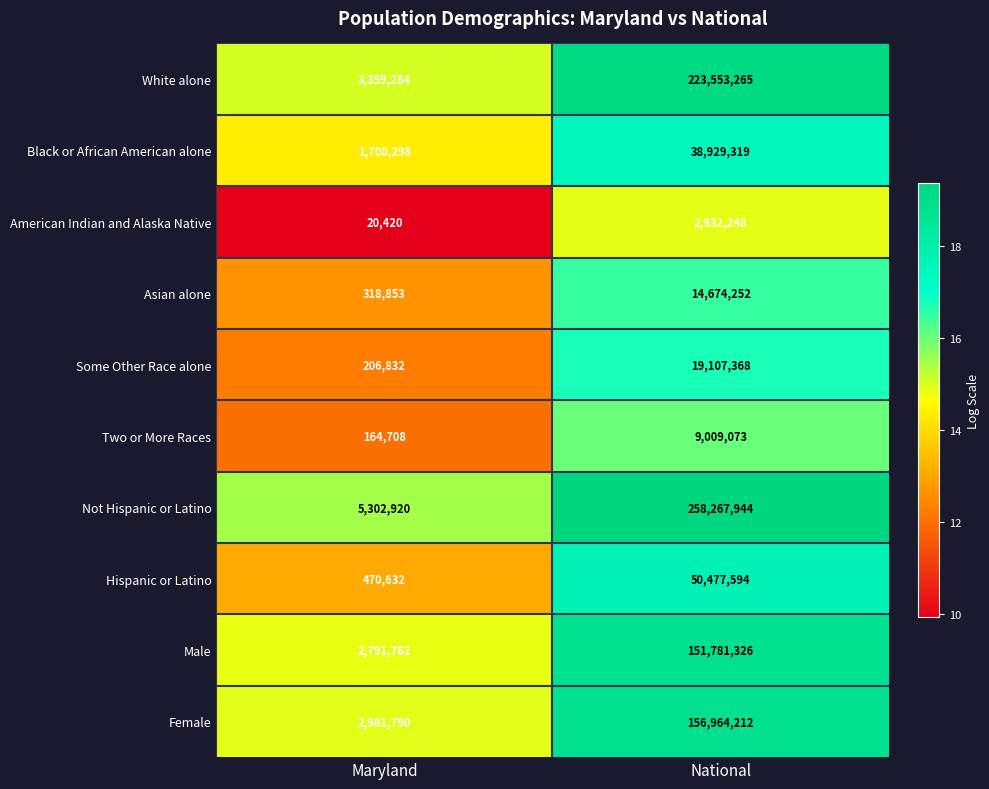

Between Maryland and National, which series saw the biggest shift?

Not Hispanic or Latino